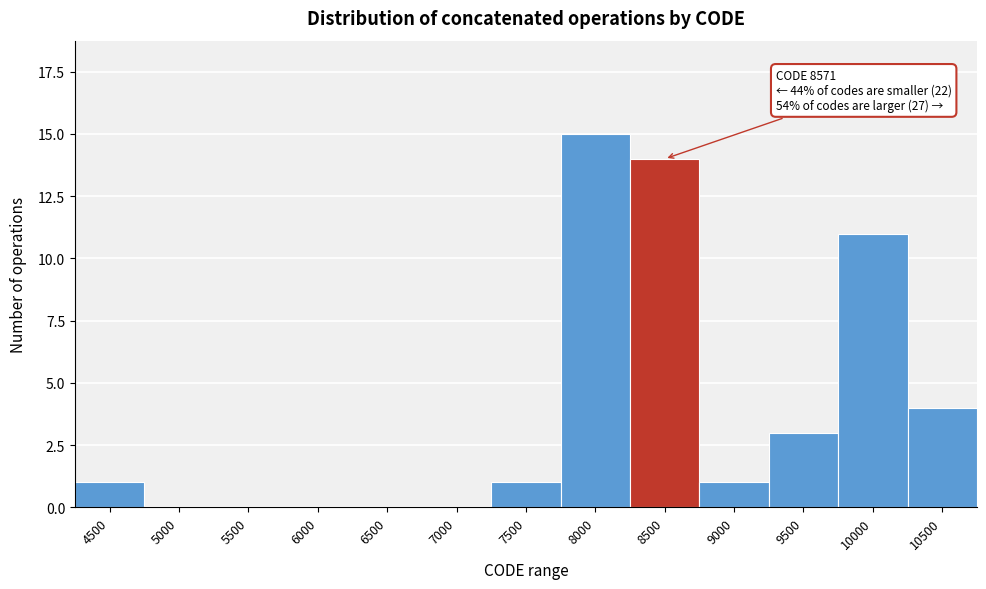

Reading right to left, transcribe all the data shown in this chart.

10500=4	10000=11	9500=3	9000=1	8500=14	8000=15	7500=1	7000=0	6500=0	6000=0	5500=0	5000=0	4500=1